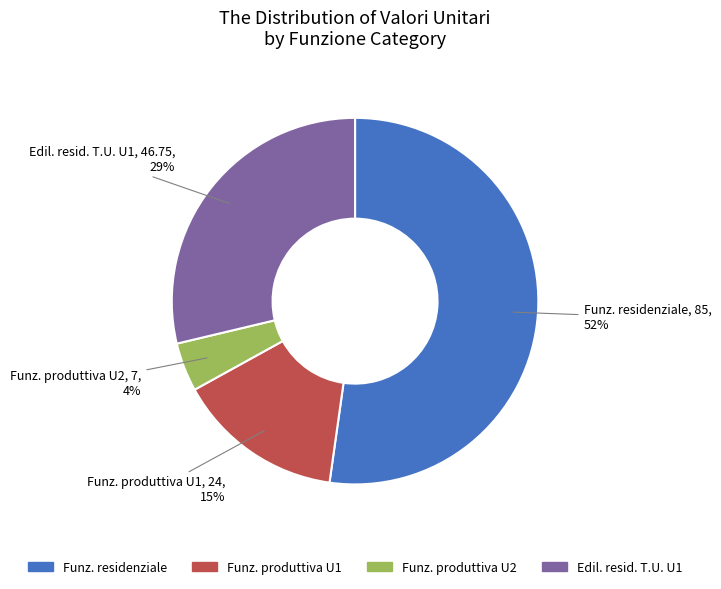

Is there any slice that represents more than half of the pie?

Yes